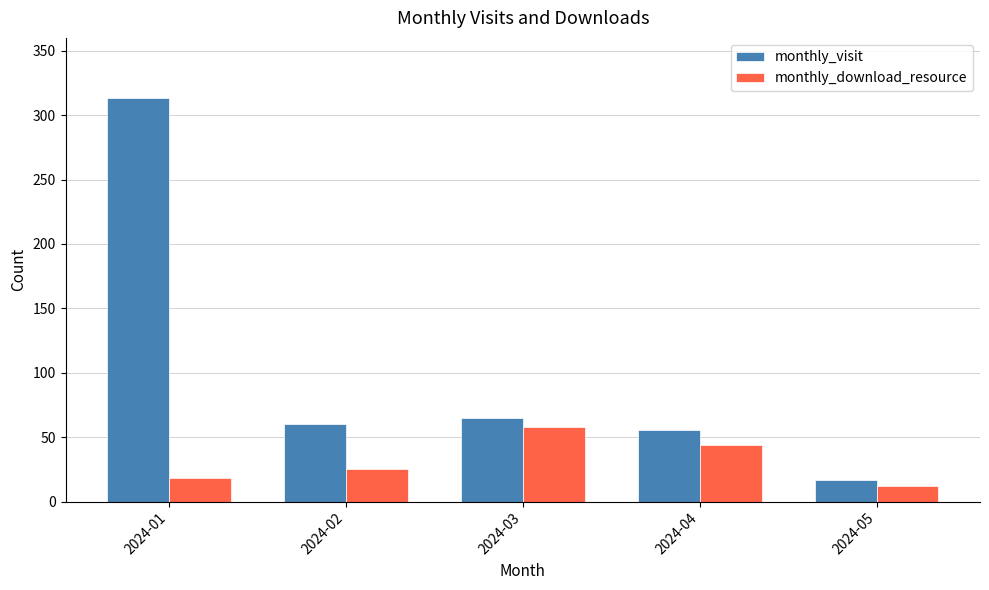

Reading left to right, list all the values displayed in this chart.

monthly_visit: 2024-01=313	2024-02=60	2024-03=65	2024-04=56	2024-05=17
monthly_download_resource: 2024-01=18	2024-02=25	2024-03=58	2024-04=44	2024-05=12